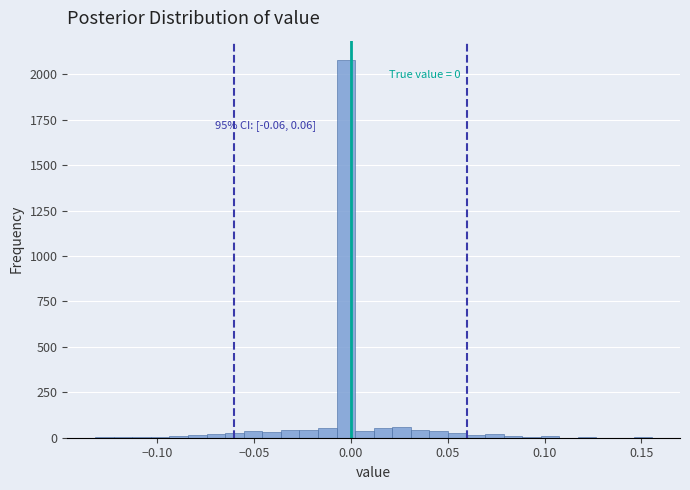

Read against the x-axis, roughly where is the centre of the tallest bar?

-0.005